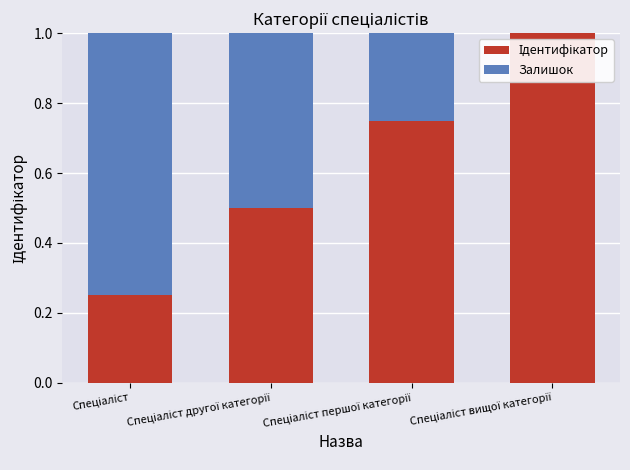

What is the average value of the Ідентифікатор series?

0.6